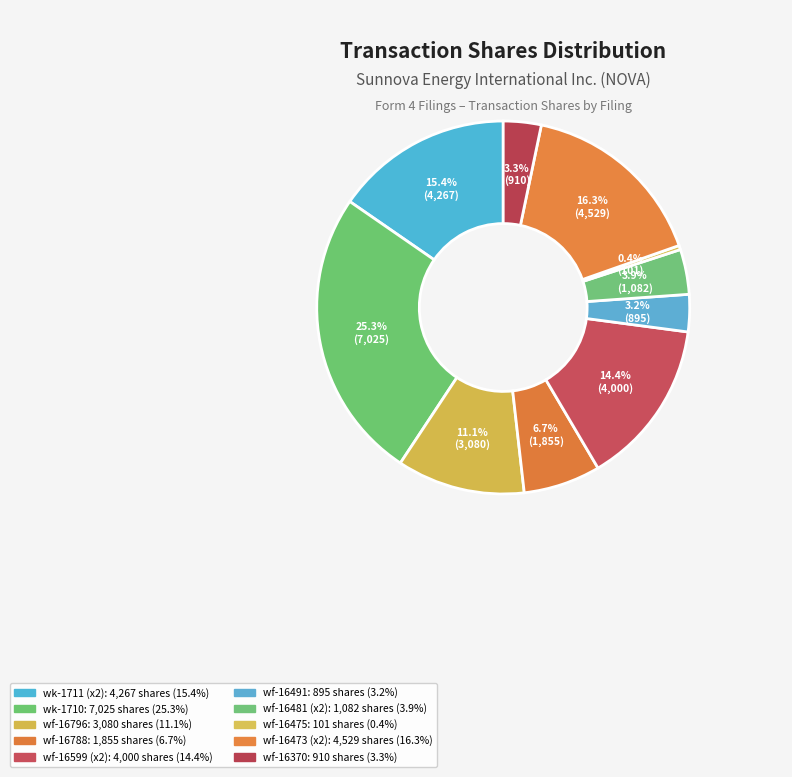

How many segments does this pie chart have?

10